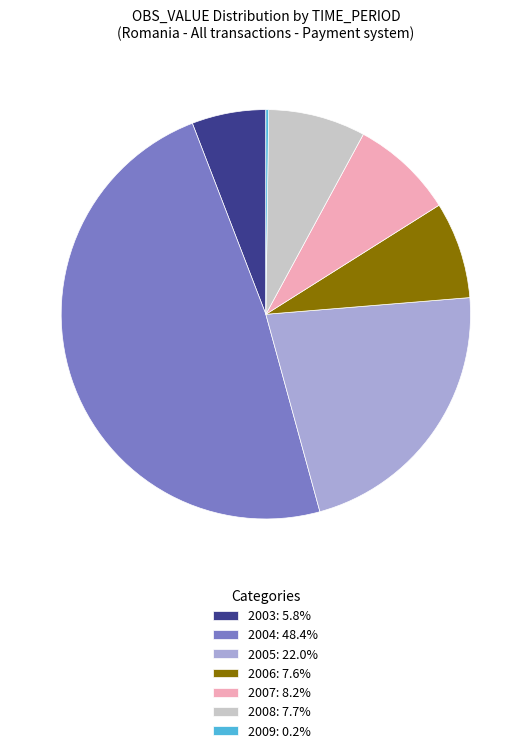

Approximately how many times larger is the value at 2008: 7.7% compared to 2005: 22.0%?

0.3